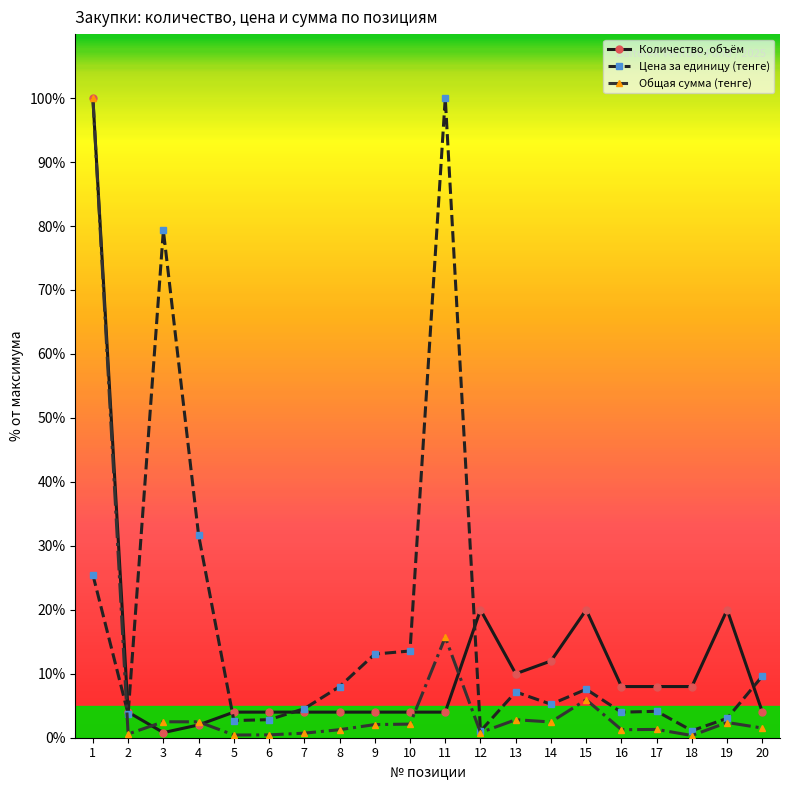

Is the value of Цена за единицу (тенге) at 6 greater than the value of Количество, объём at 7?

No